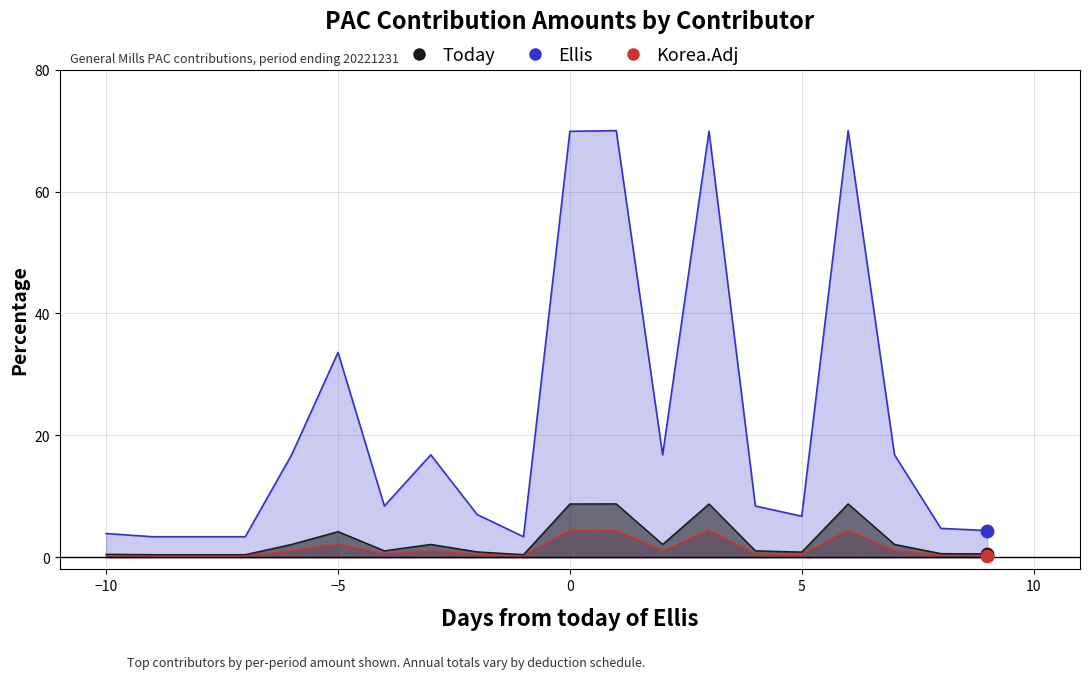

Which series has the largest total across all categories?

Ellis